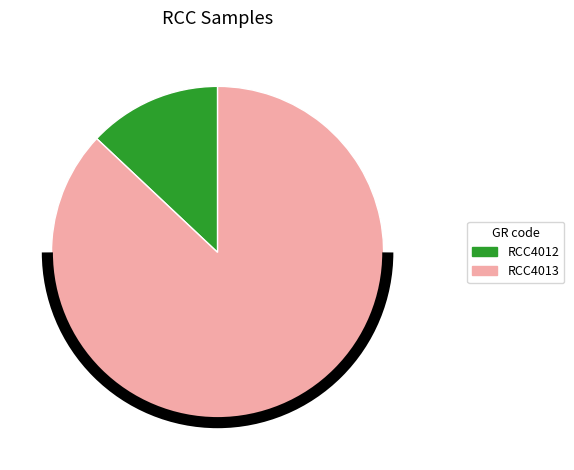

Which category has the smallest portion of the pie?

RCC4012